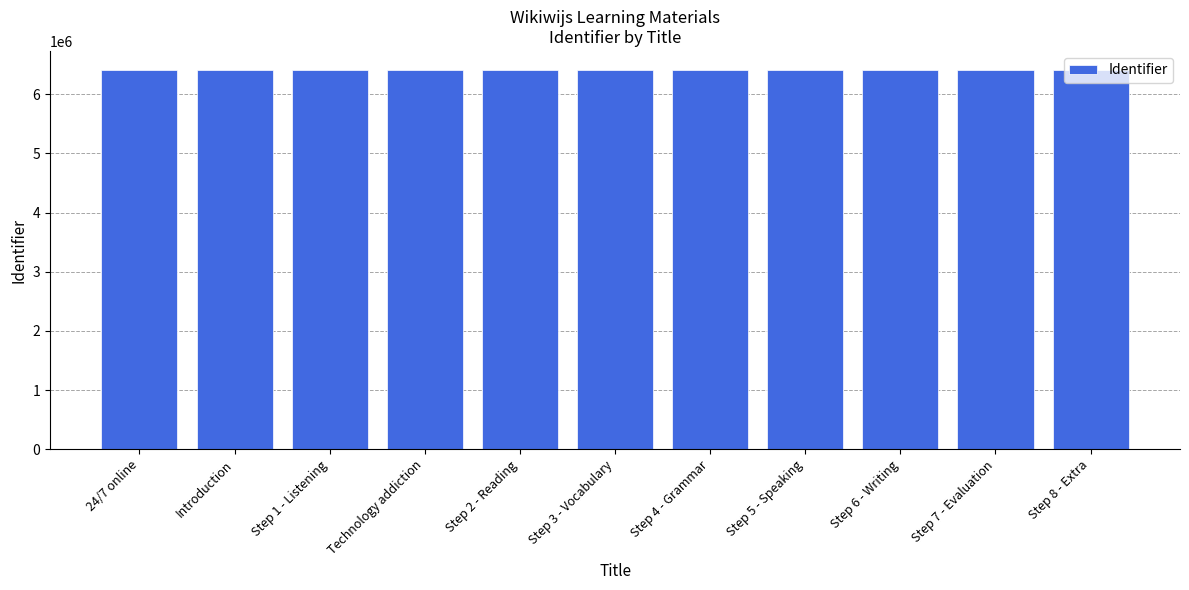

Are the bars horizontal?

No